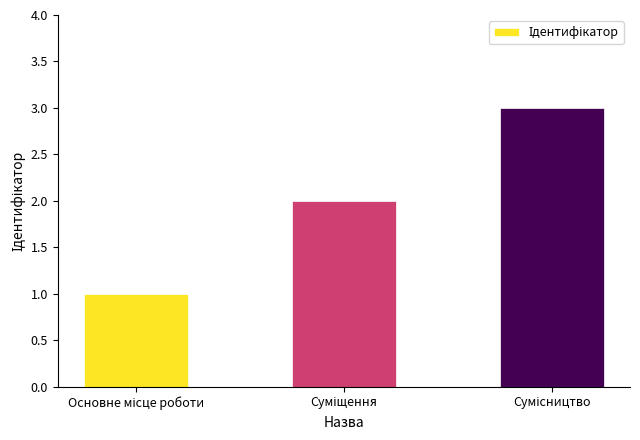

What is the greatest value displayed?

3